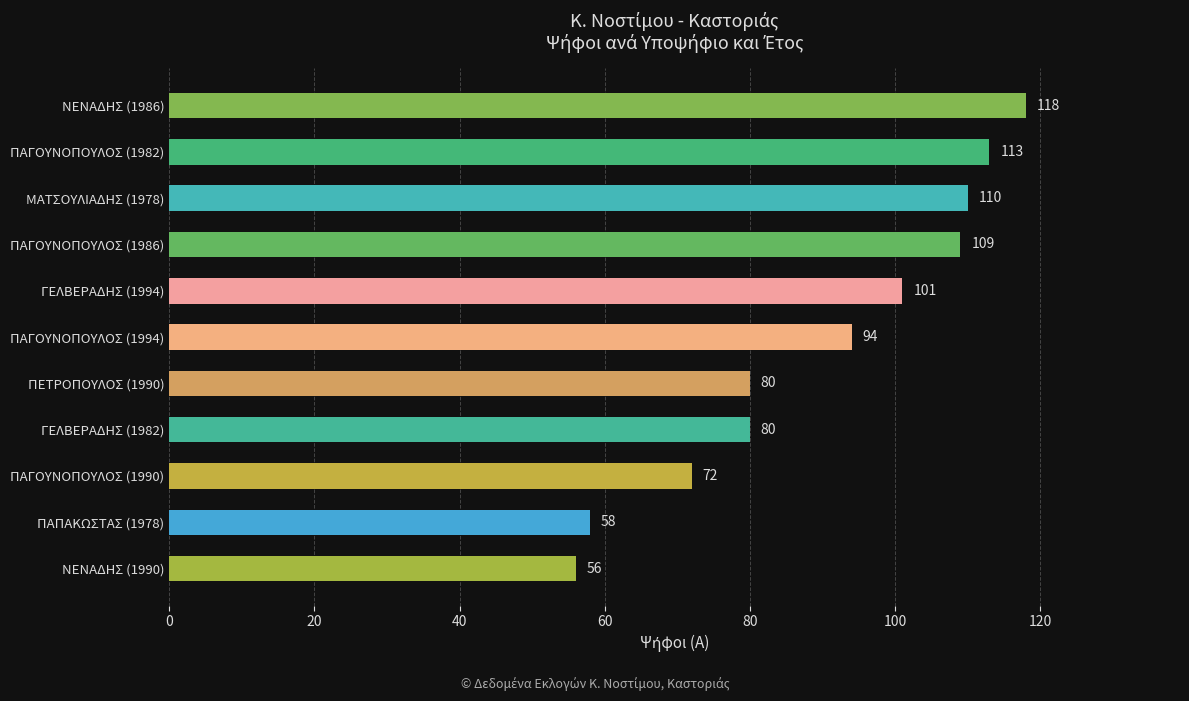

True or false: the data shows 70 at ΜΑΤΣΟΥΛΙΑΔΗΣ (1978).

False